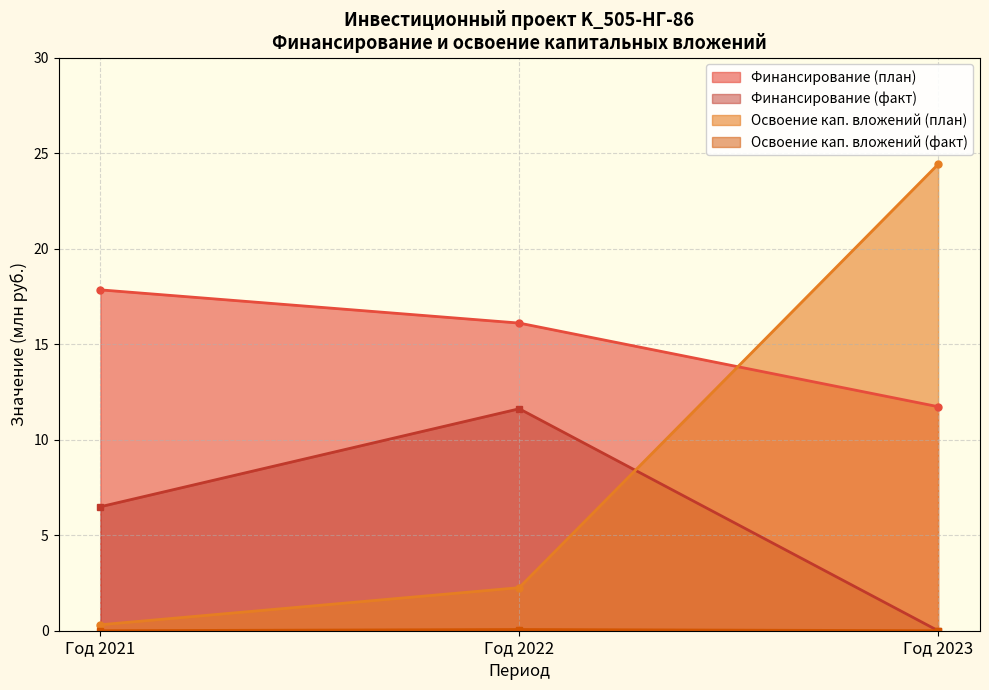

True or false: Год 2023 (план) has more than 1 points higher than both neighbors.

False